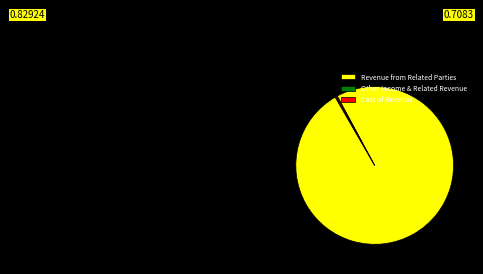

Which slice represents more than half of the pie?

Revenue from Related Parties